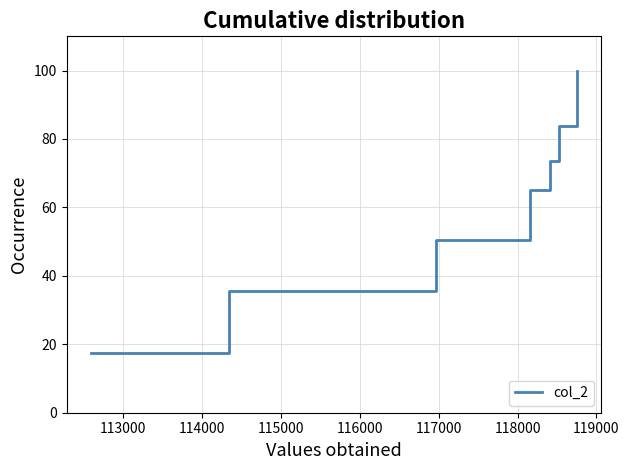

What is the average value?

60.3